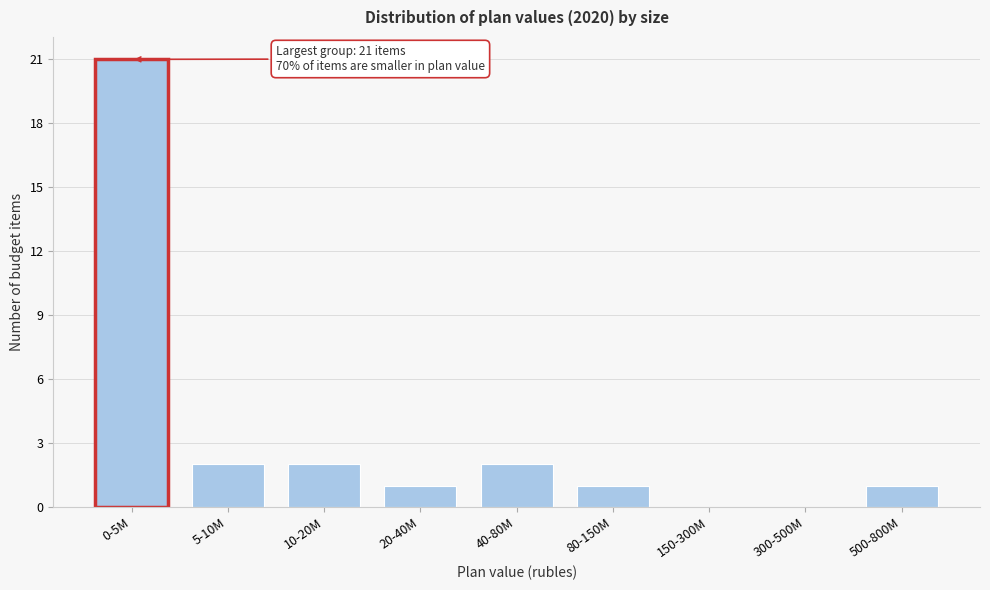

Reading left to right, what are all the values shown in this chart?

0-5M=21	5-10M=2	10-20M=2	20-40M=1	40-80M=2	80-150M=1	150-300M=0	300-500M=0	500-800M=1